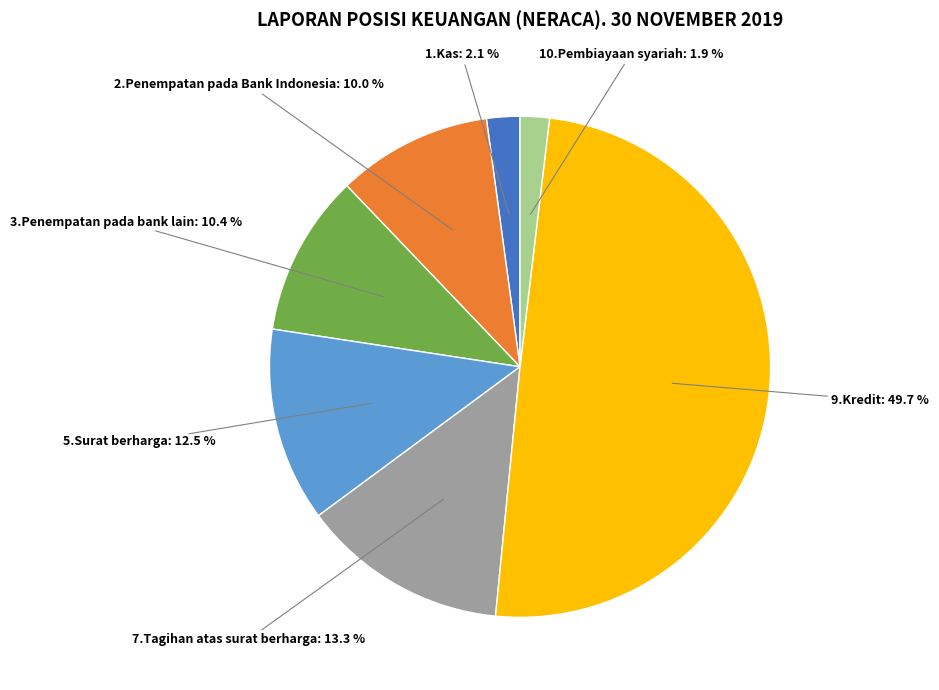

How many segments does this pie chart have?

7